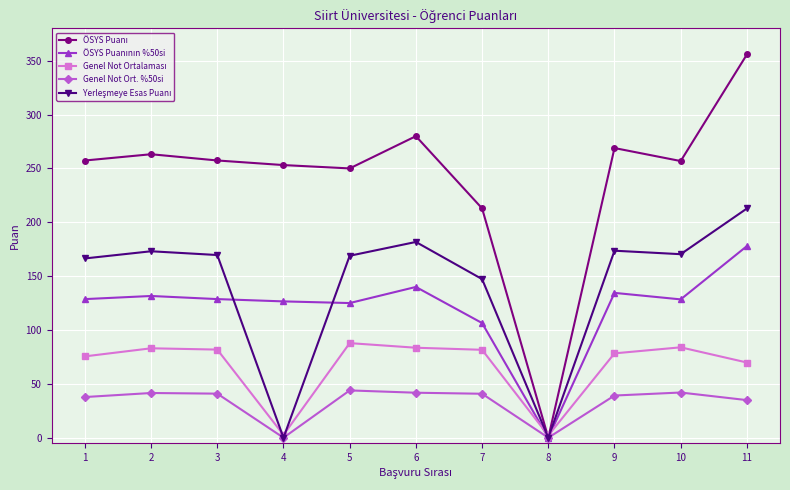

What is the value of the Genel Not Ort. %50si point at the 10th from the left?

42.0